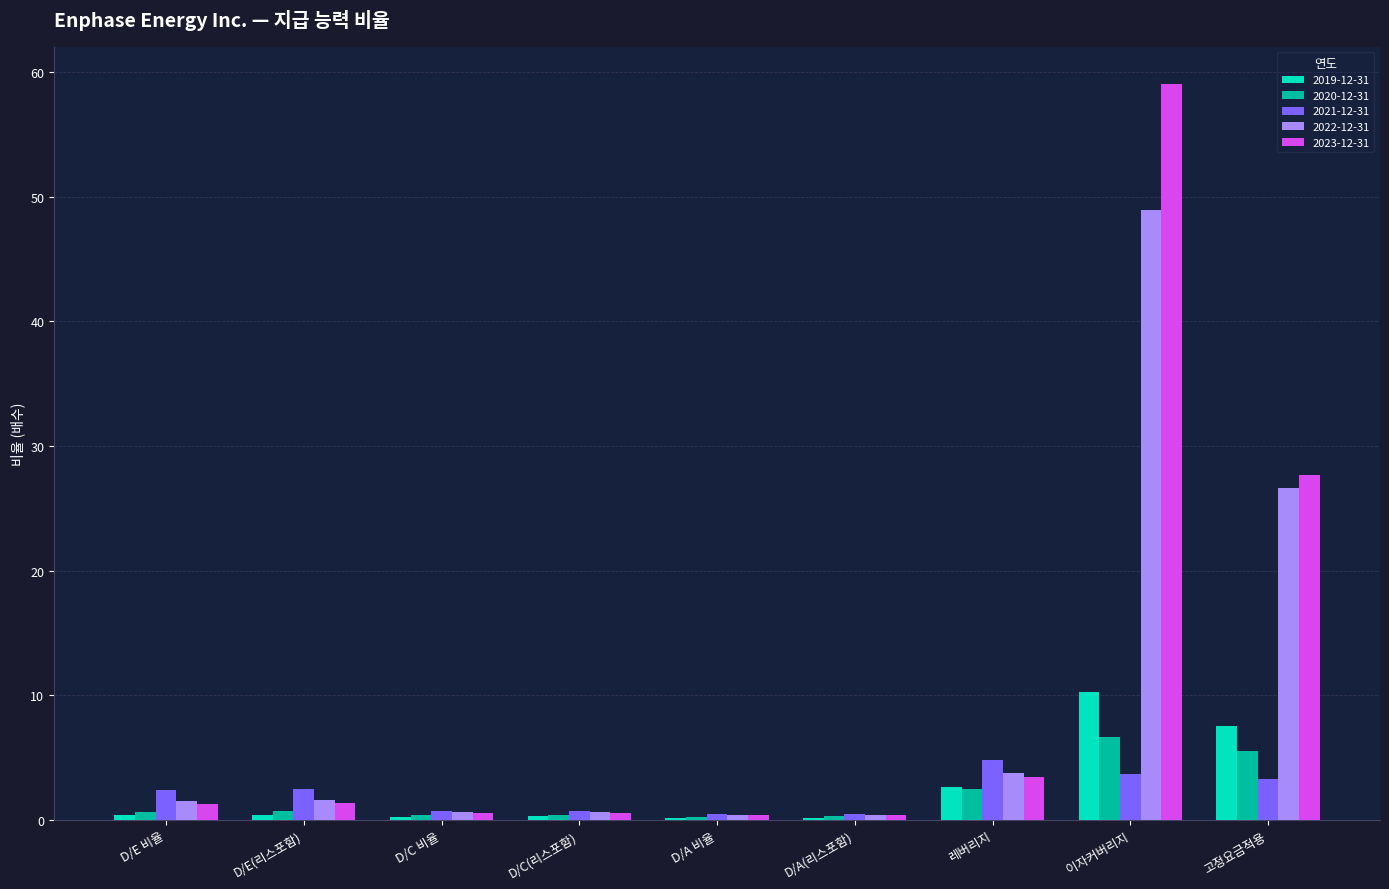

Is it true that 2023-12-31 equals 15.1 at 이자커버리지?

False